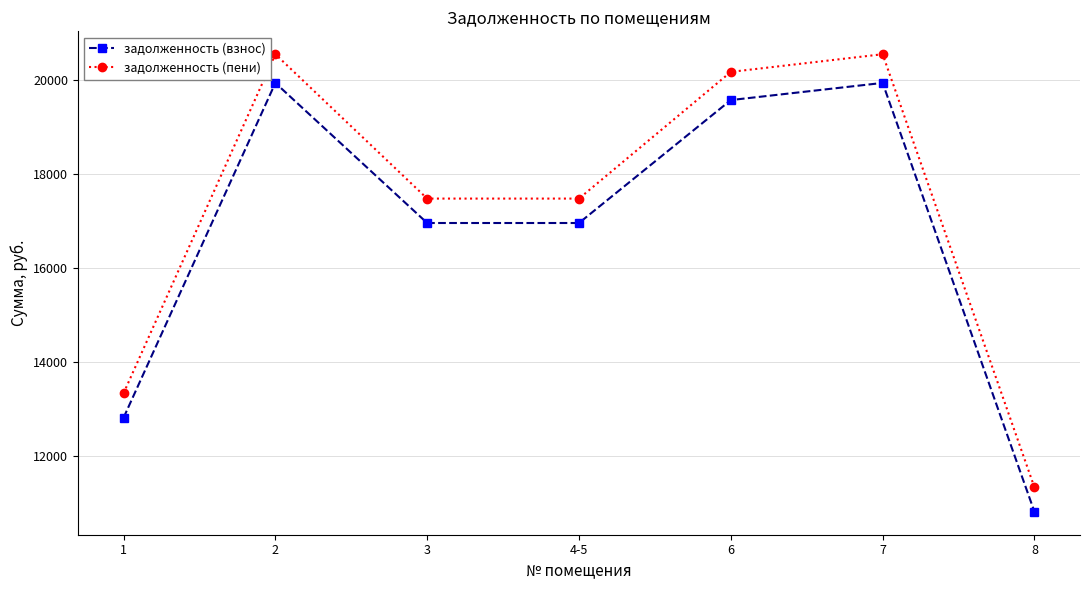

Which series changed the most between 1 and 4-5?

задолженность (взнос)